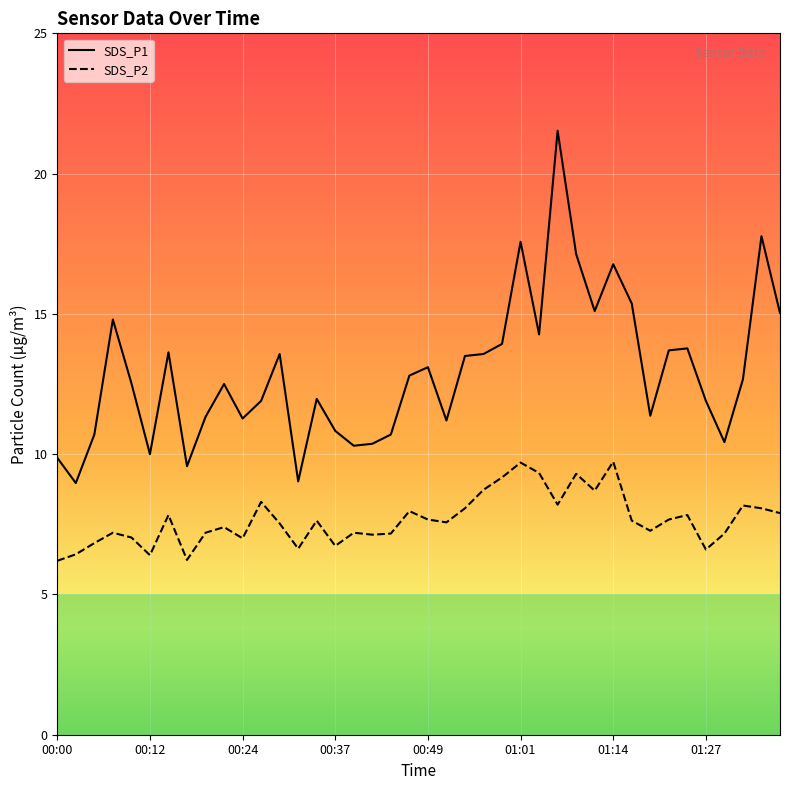

Where does the SDS_P1 series first go above 12?

00:07